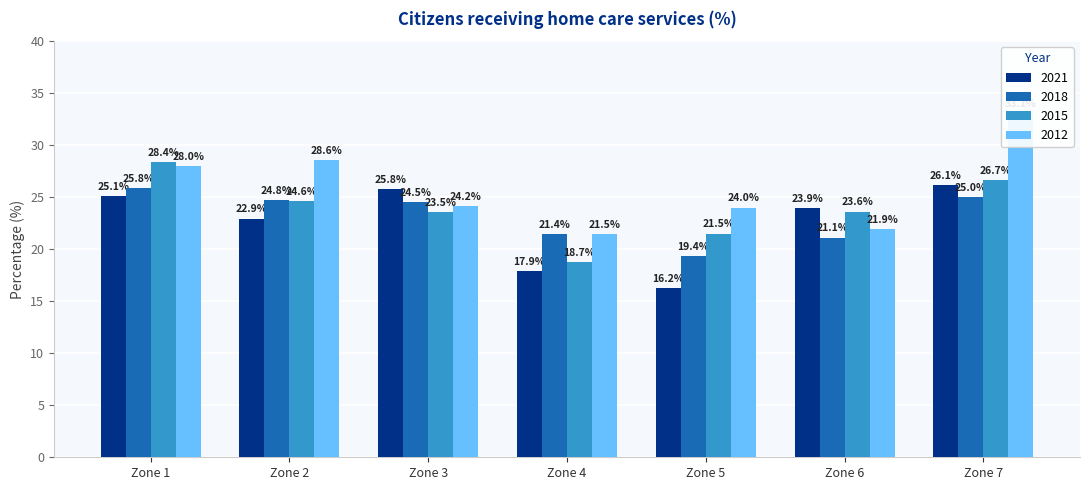

List the series in order of their overall mean, highest first.

2012, 2015, 2018, 2021